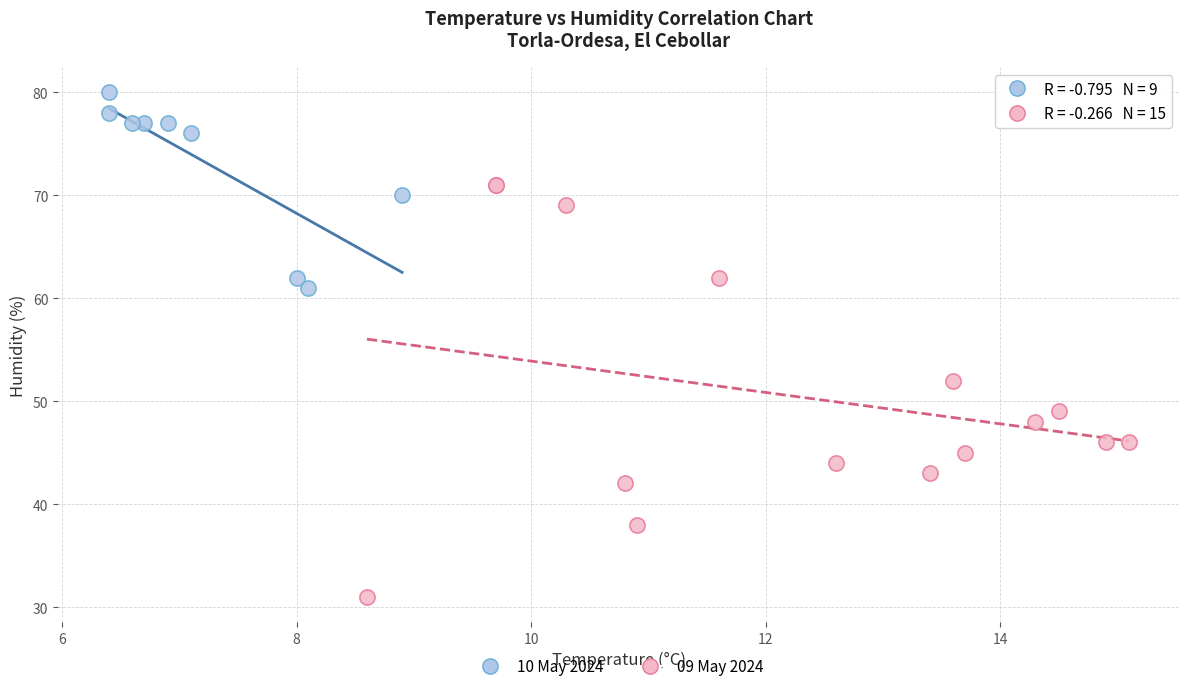

Which series contains the highest Y value?

10 May 2024